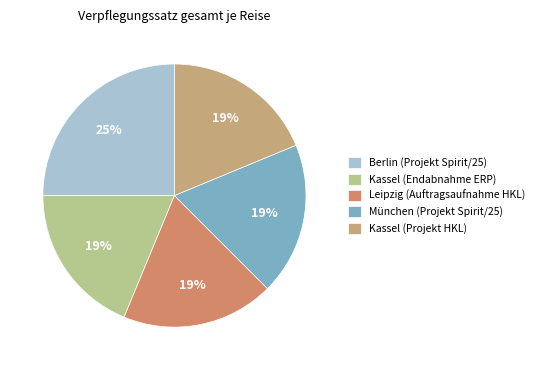

Count the number of slices in the pie.

5